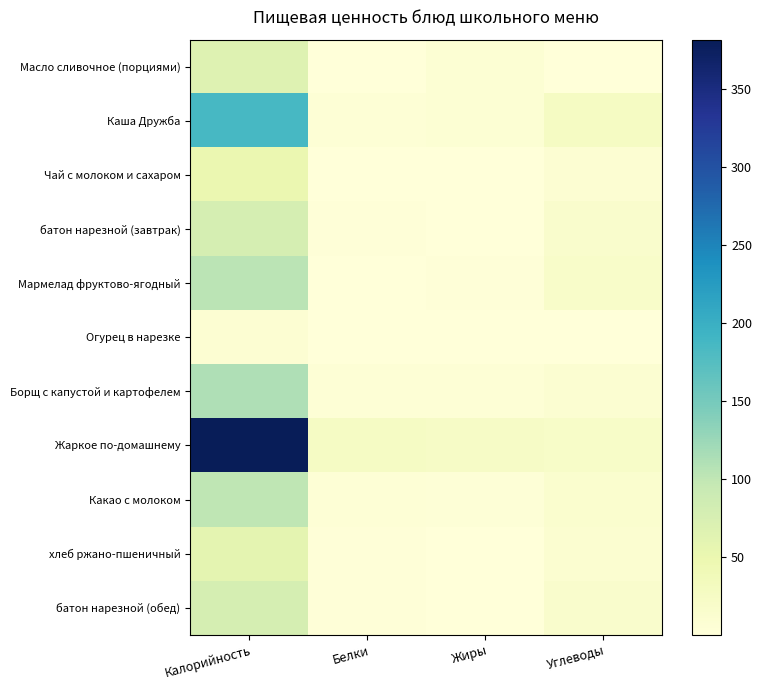

What is the maximum value shown in the chart?

381.5